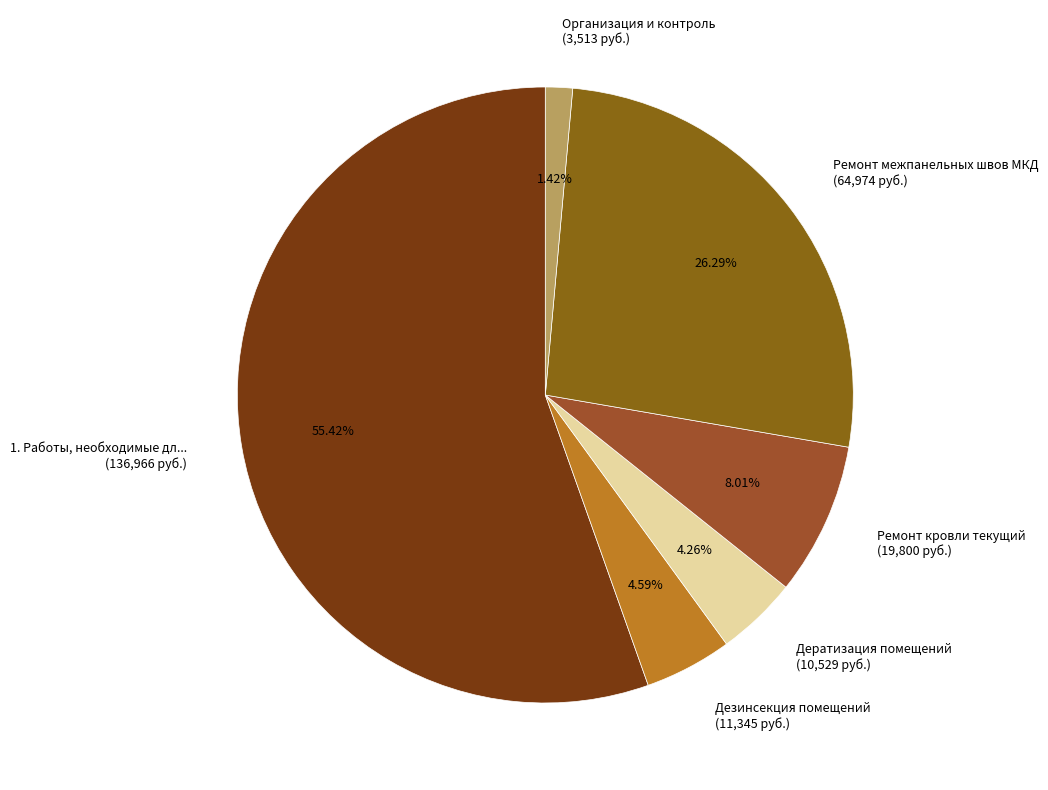

Rank the categories by value from lowest to highest.

Организация и контроль (3,513 руб.), Дератизация помещений (10,529 руб.), Дезинсекция помещений (11,345 руб.), Ремонт кровли текущий (19,800 руб.), Ремонт межпанельных швов МКД (64,974 руб.), 1. Работы, необходимые дл... (136,966 руб.)